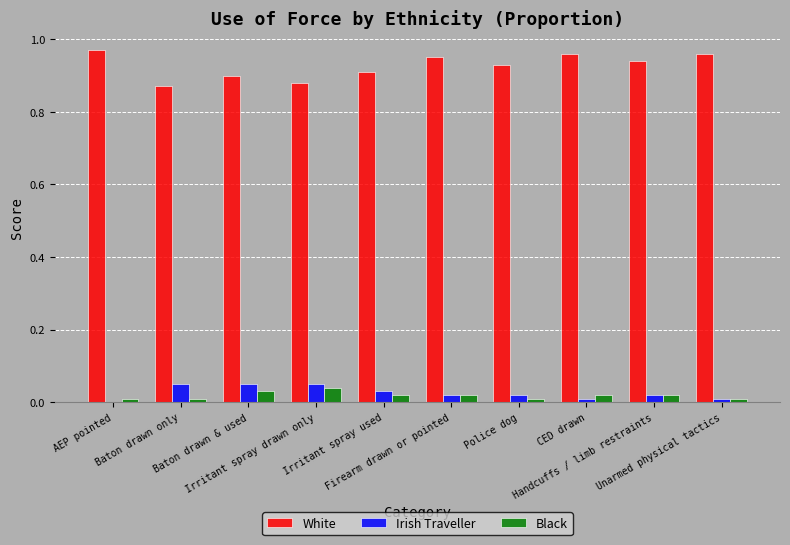

Which series has the largest total across all categories?

White